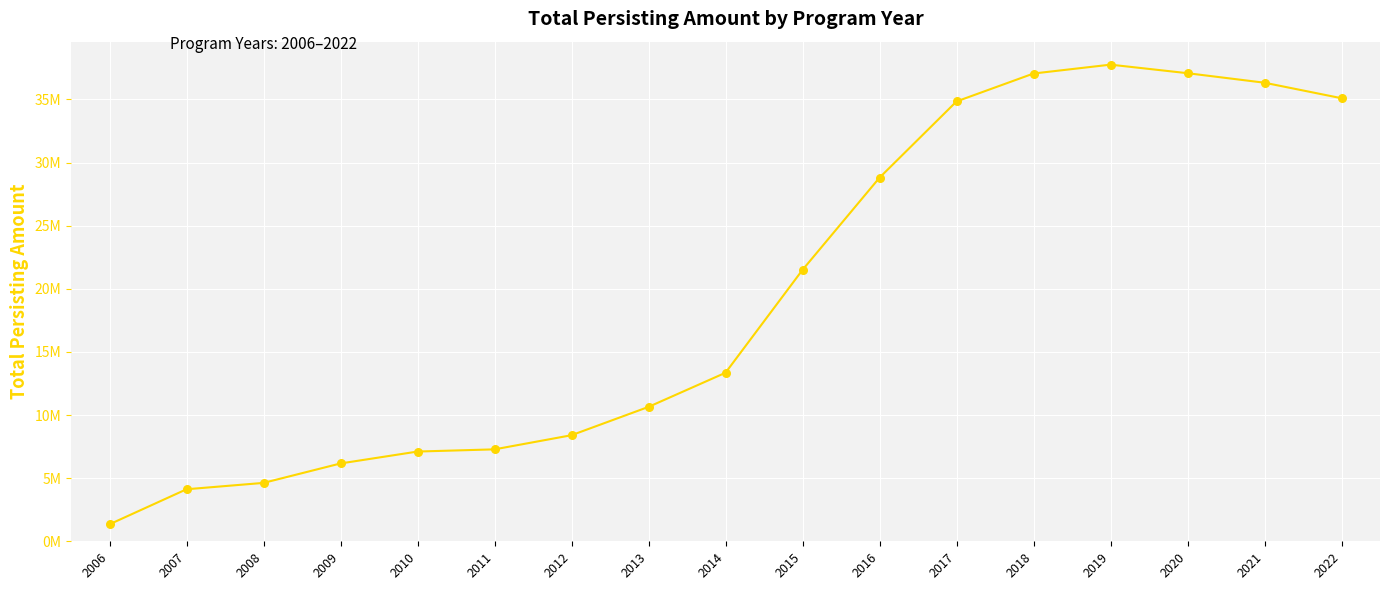

Is this an area chart (filled region under the line)?

No